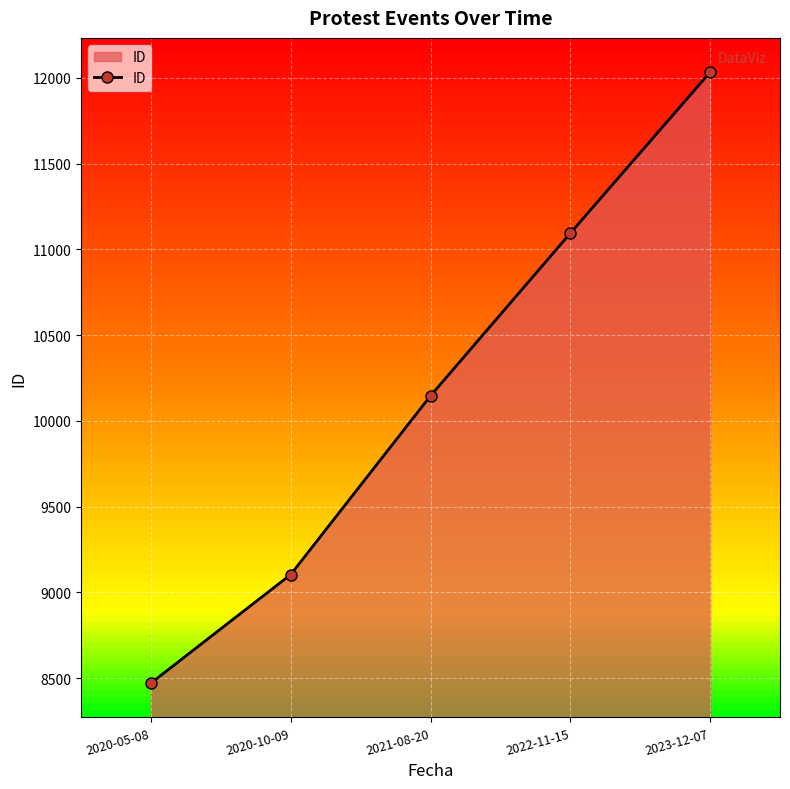

What is the difference between the values at 2023-12-07 and 2020-05-08?

3562